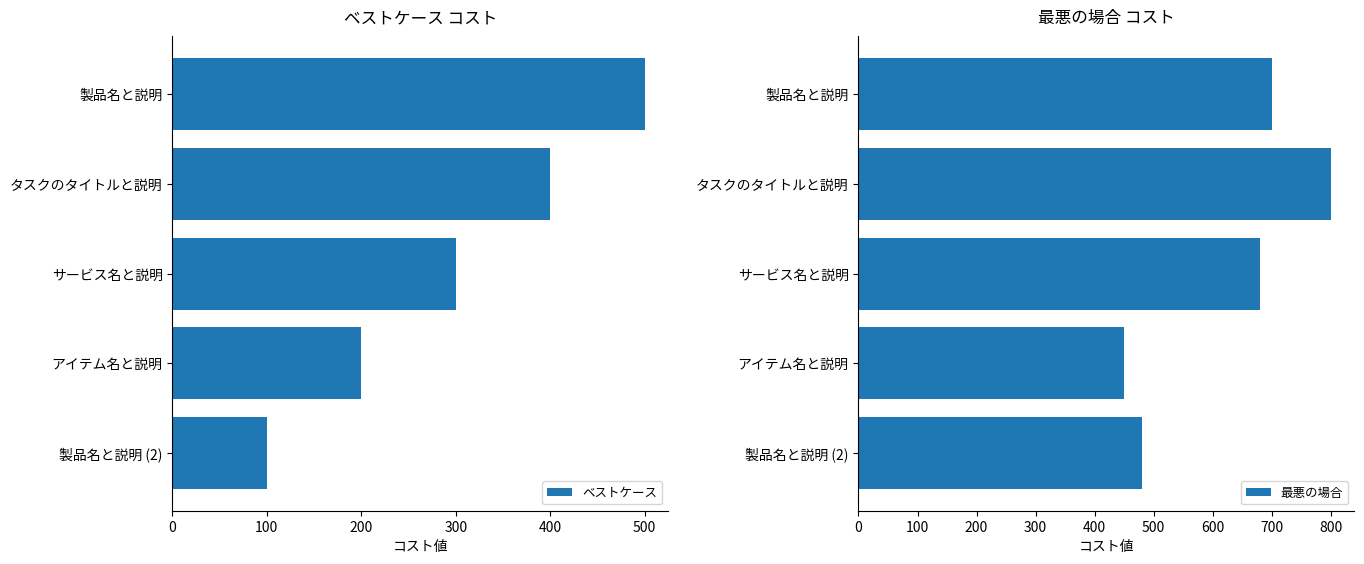

What is the smallest value displayed?

100